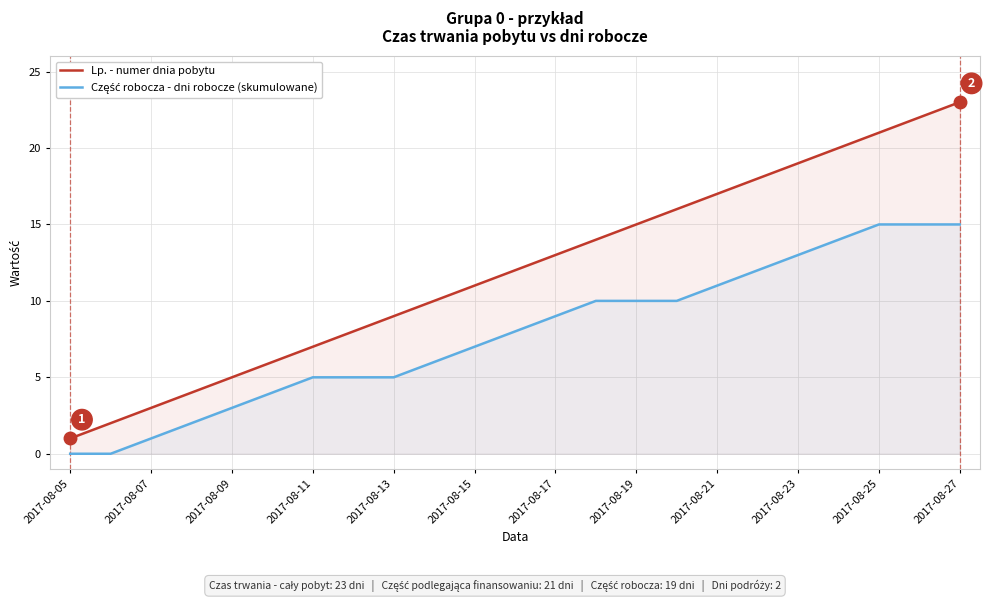

Which series has the largest total across all categories?

Lp. - numer dnia pobytu